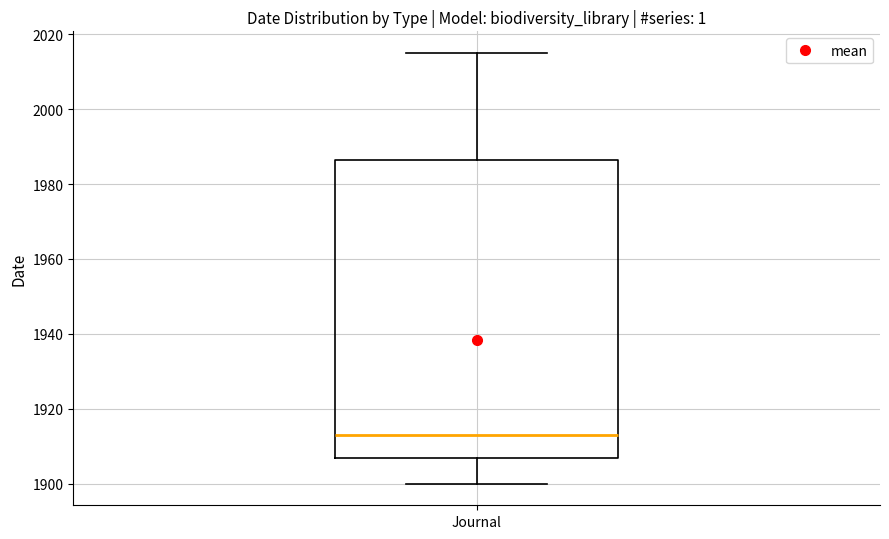

Read this box plot against the y-axis: the position of the median line, the range covered by the box, and the ends of both whiskers. The values are not printed on the chart, so give them approximately, as read against the axis.

median 1914, box 1906 to 1986, whiskers 1900 to 2016